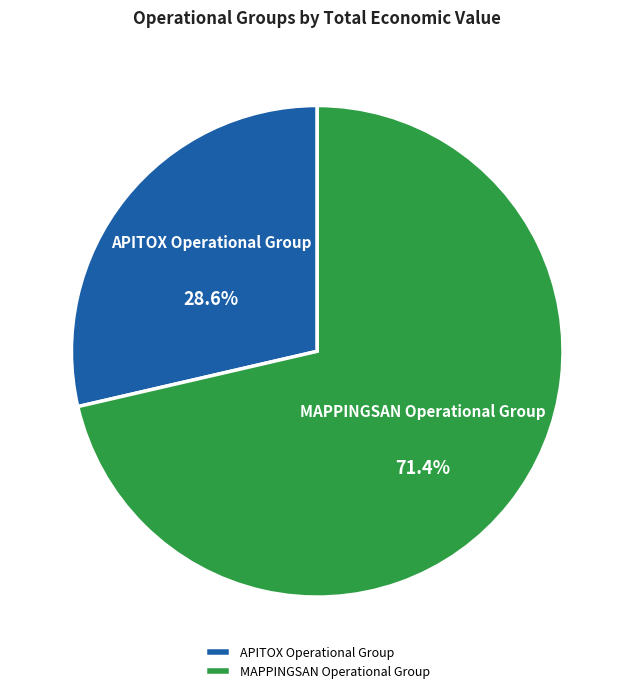

To the nearest percent, what percentage of the pie is APITOX Operational Group?

29%